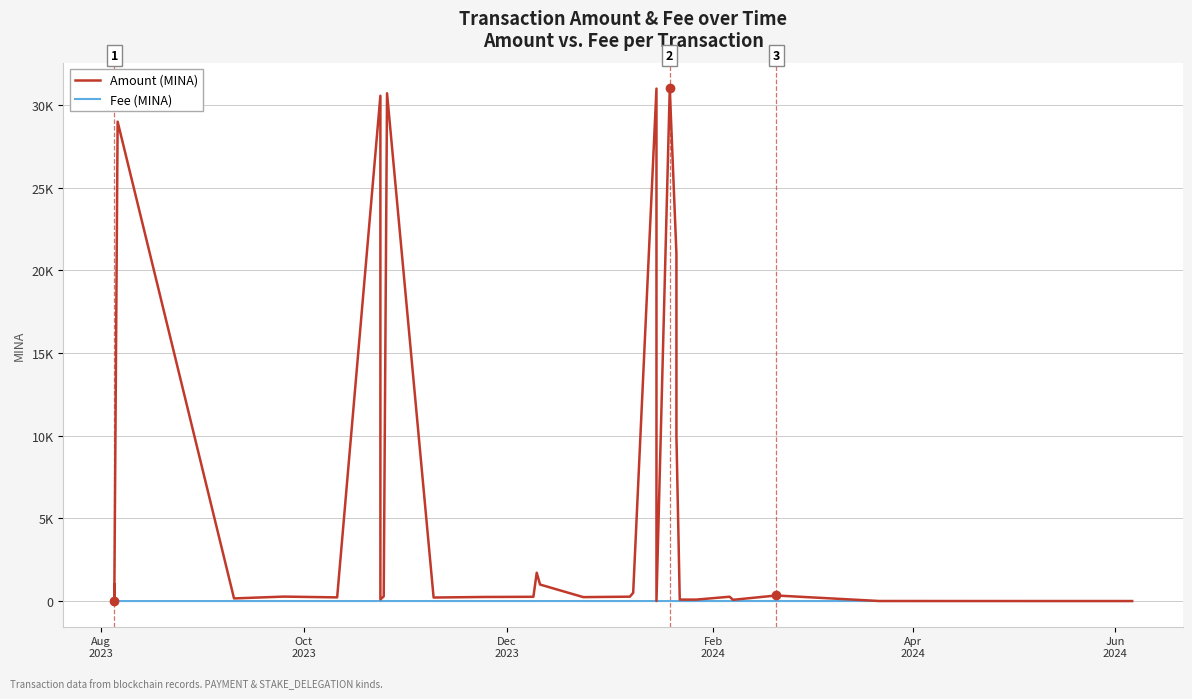

How many categories are shown in the chart?

33